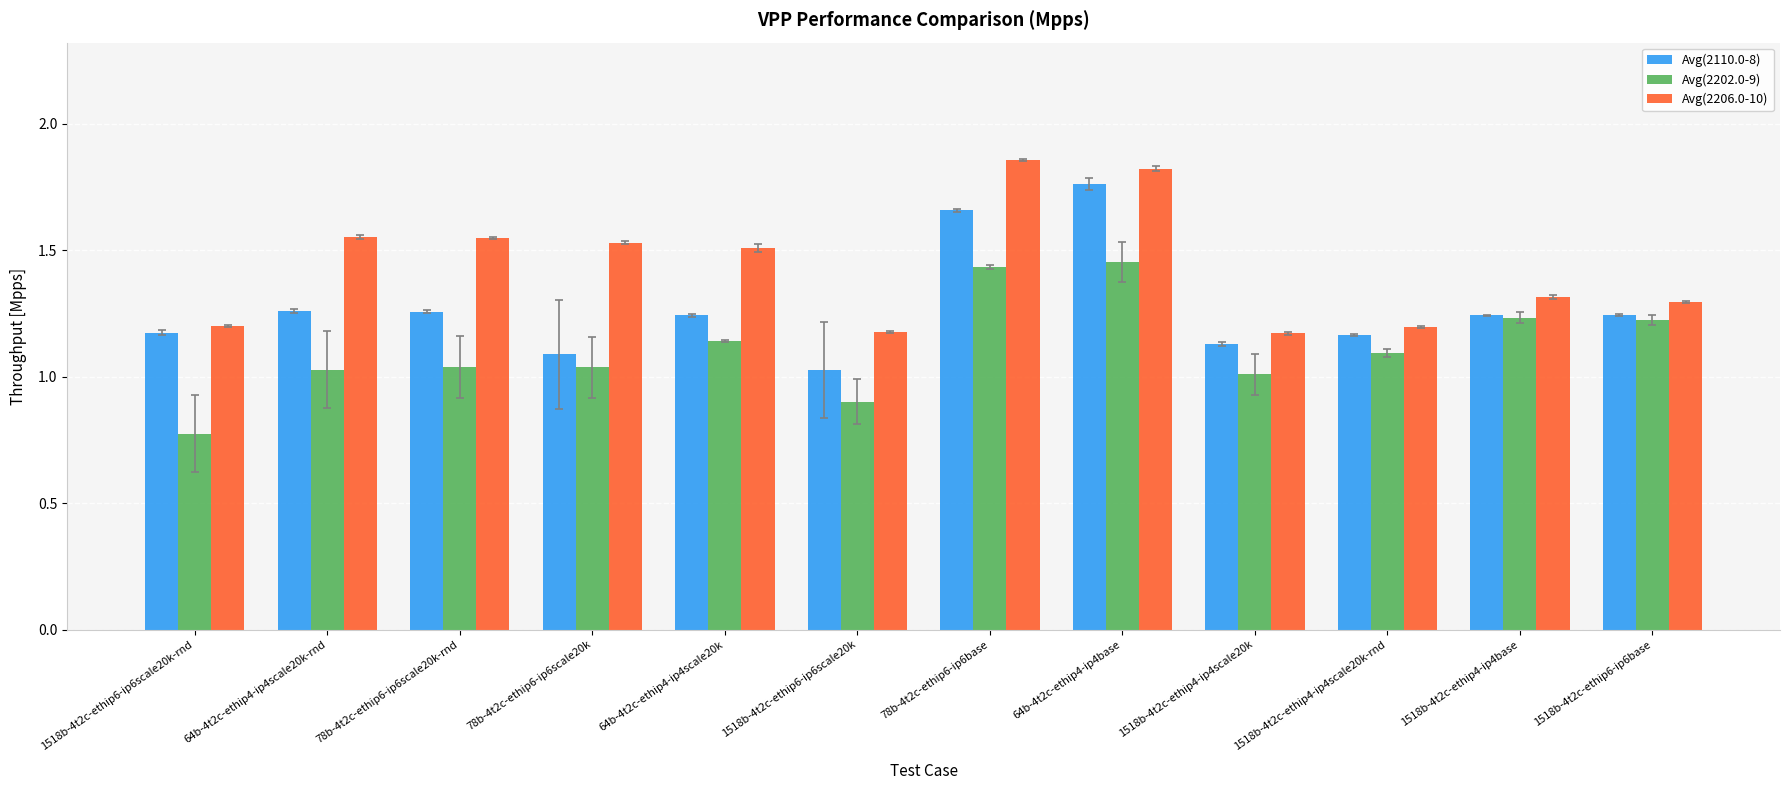

Rank the series by their maximum value, from highest to lowest.

Avg(2206.0-10), Avg(2110.0-8), Avg(2202.0-9)